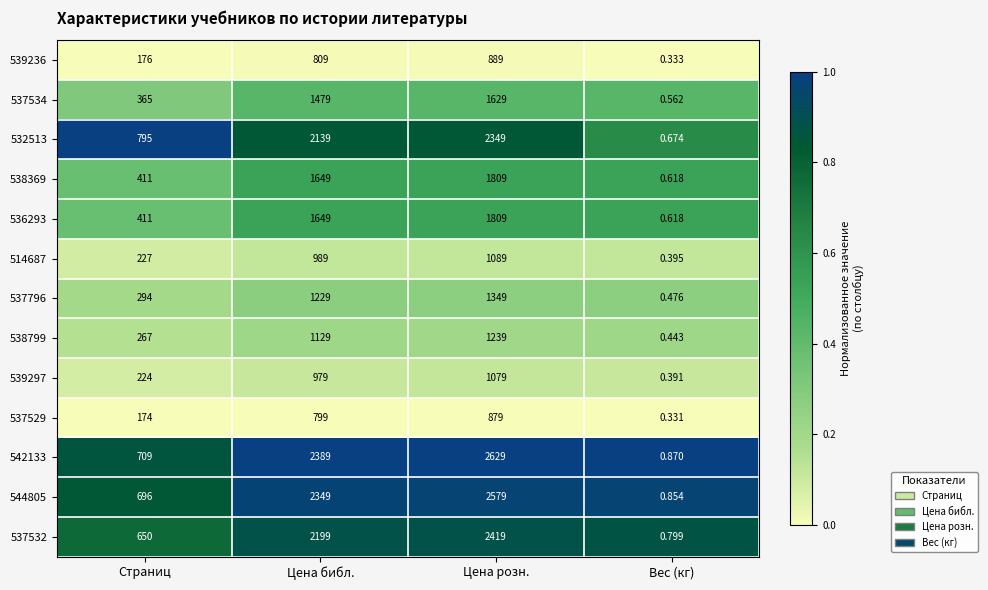

List the labels in order of 514687 value, largest first.

Цена розн., Цена библ., Страниц, Вес (кг)